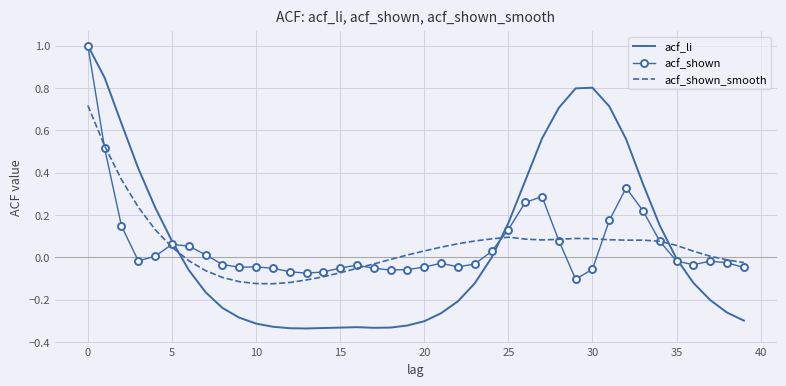

Which series has the largest range (max minus min)?

acf_li